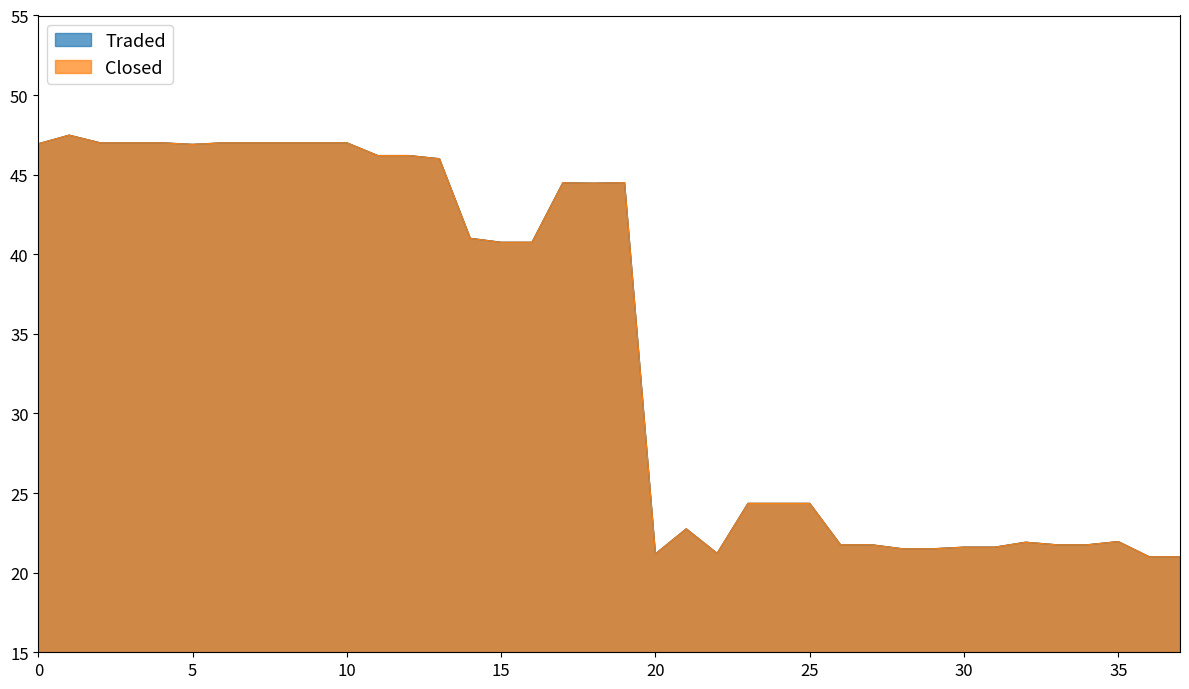

In Closed, how many points are higher than both neighbors (excluding endpoints)?

6